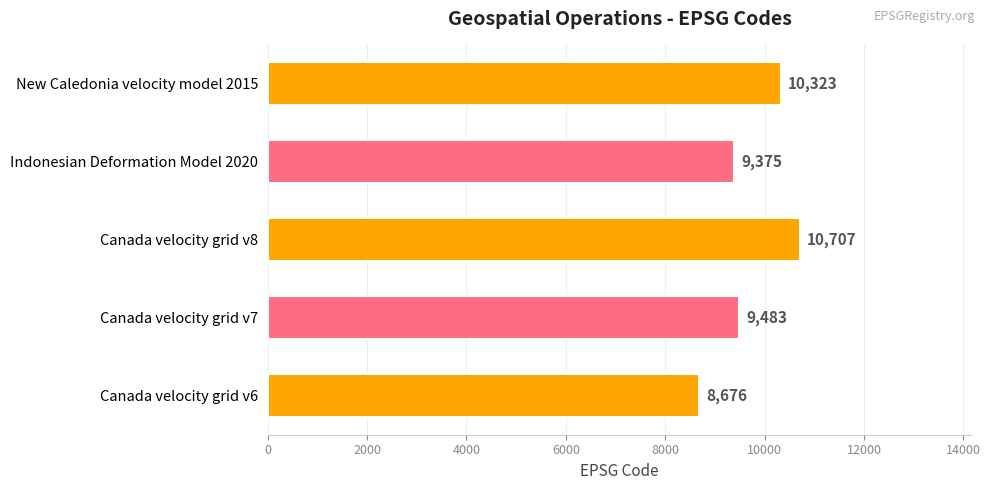

What is the difference between the maximum and minimum values?

2031